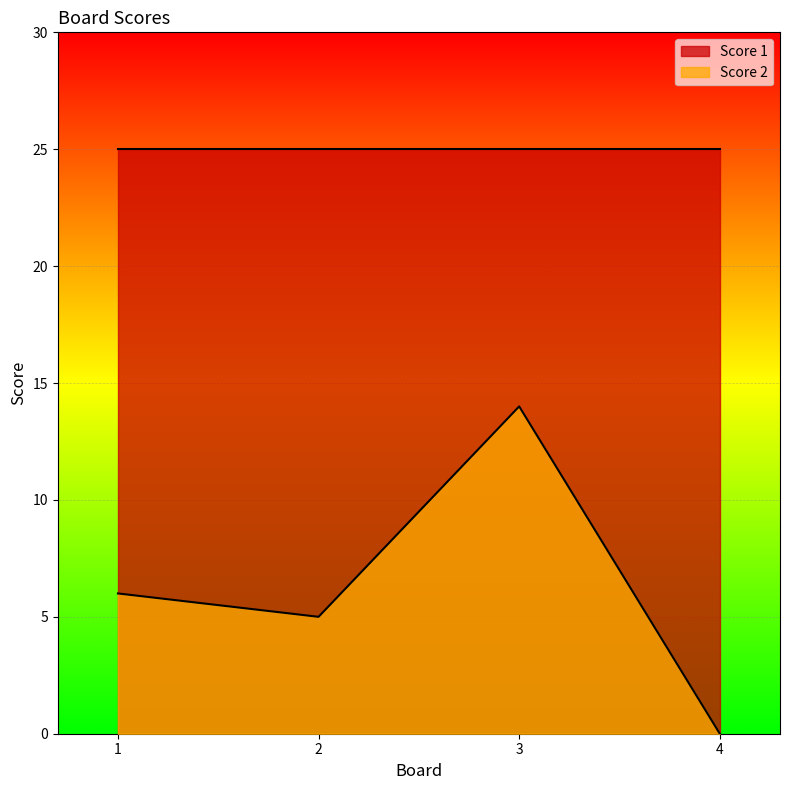

Where is the first local minimum?

2